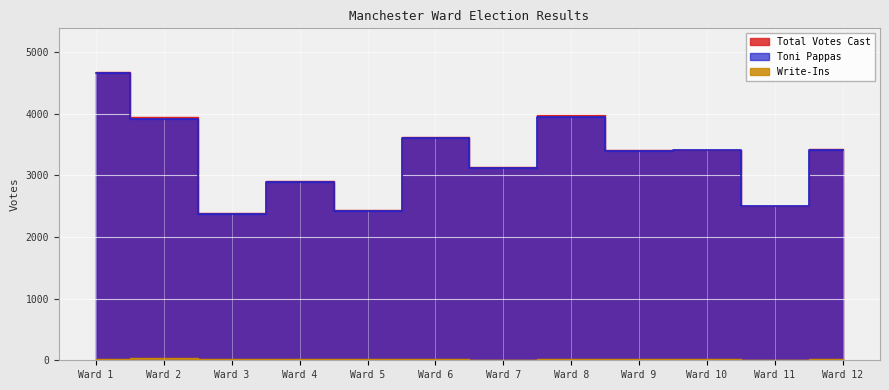

Rank the series by their maximum value, from lowest to highest.

Write-Ins, Toni Pappas, Total Votes Cast